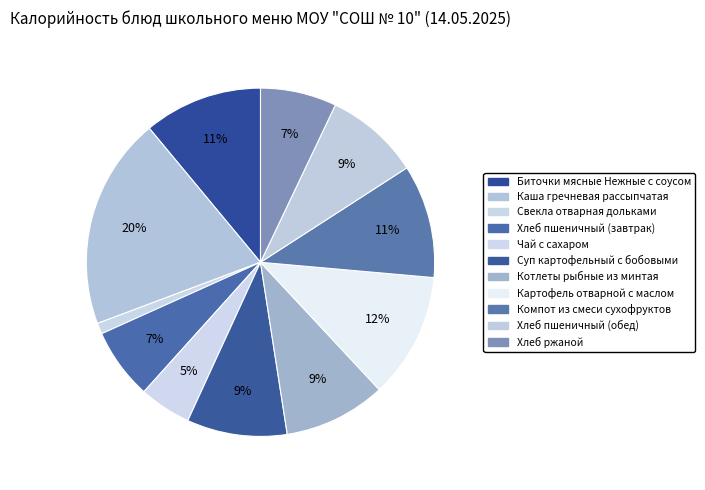

What is the largest slice in the pie chart?

Каша гречневая рассыпчатая